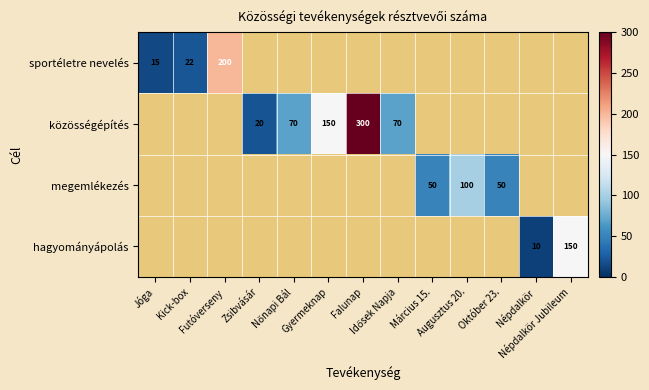

True or false: közösségépítés has a value of 20.0 at Zsibvásár.

True